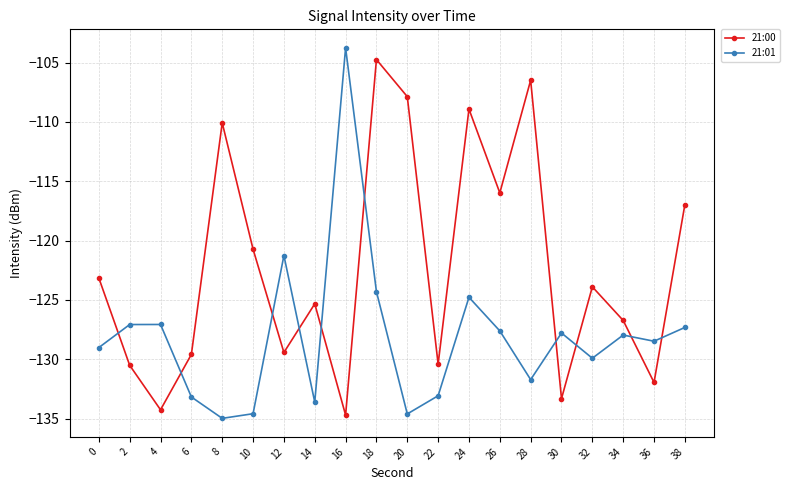

True or false: 21:01 and 21:00 intersect in this chart.

True